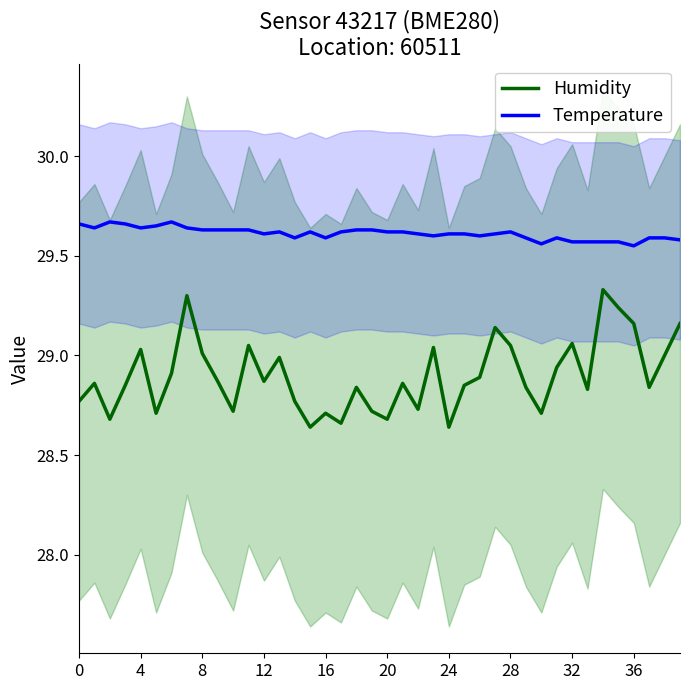

What are all the series names shown in the legend?

Humidity, Temperature